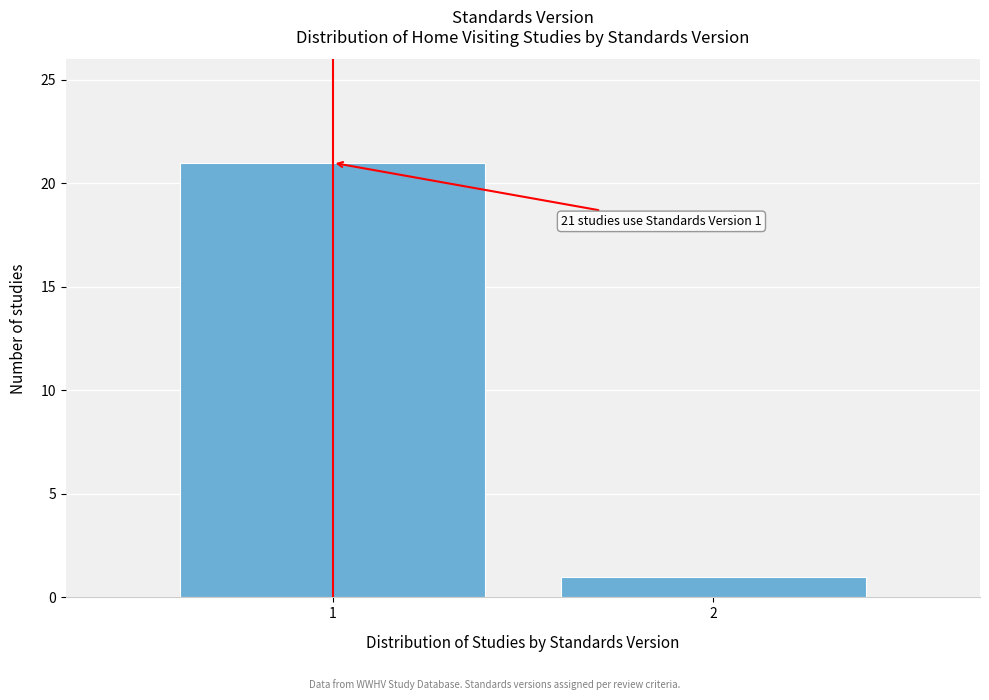

Reading left to right, list all the values displayed in this chart.

1=21	2=1